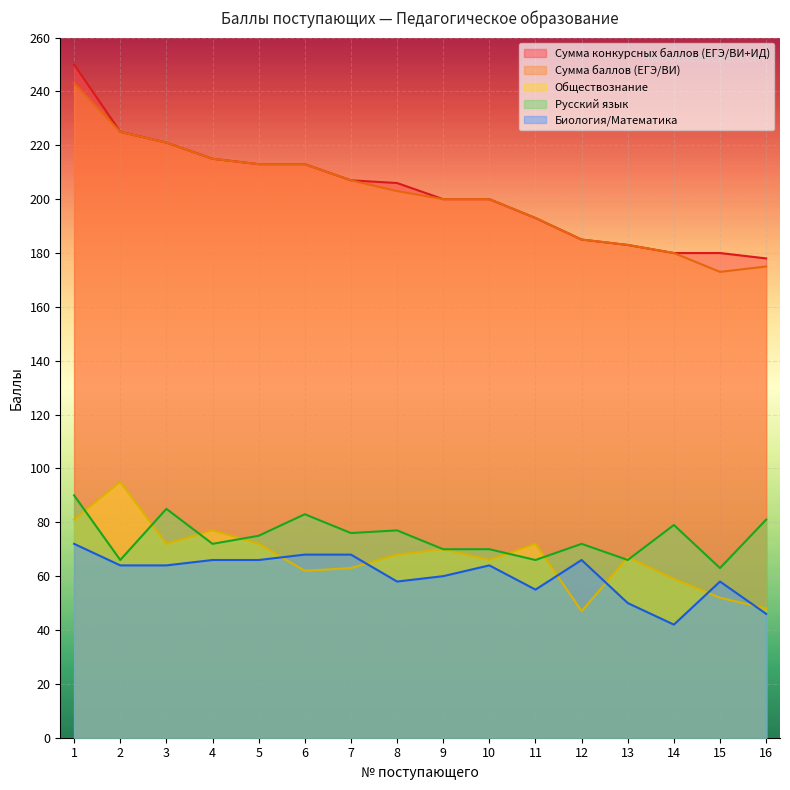

At how many categories does at least one series exceed 194?

10